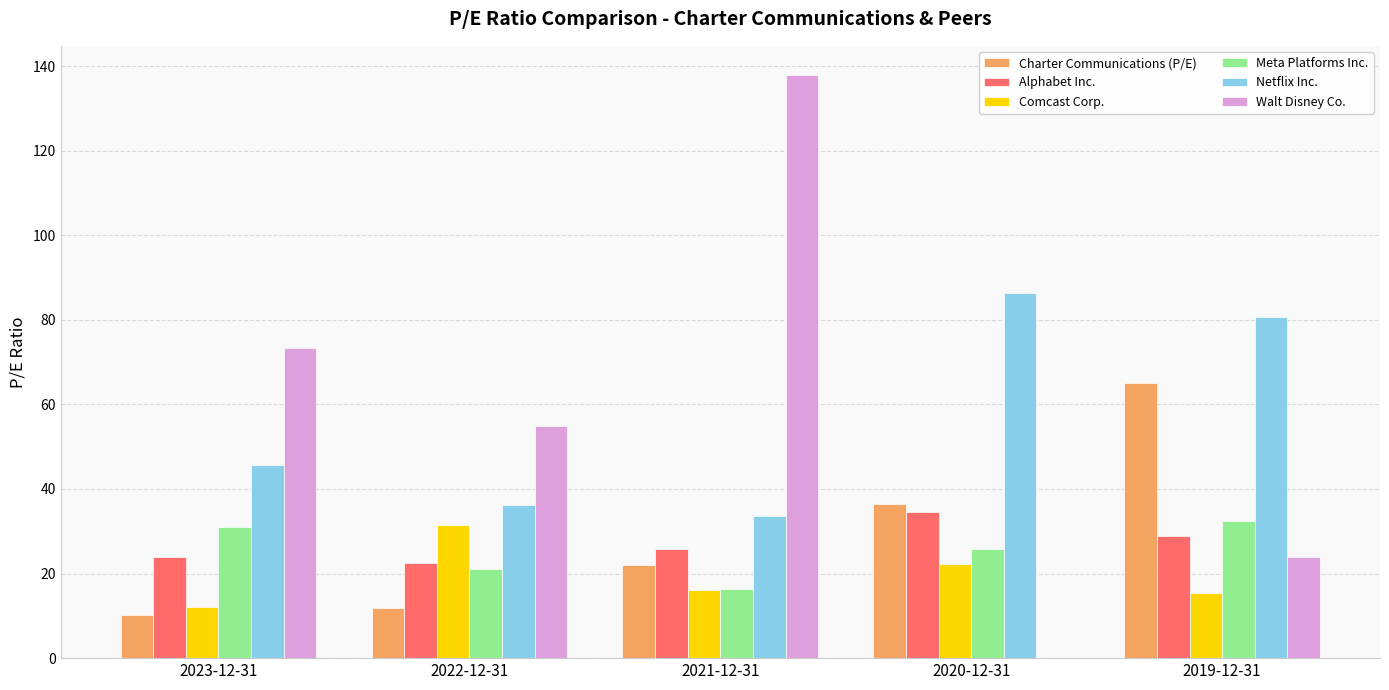

What value does the Walt Disney Co. series have at 2022-12-31?

54.9